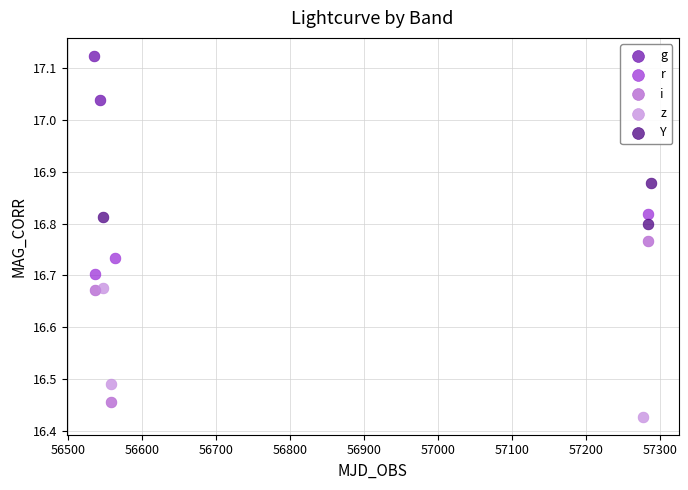

Which series contains the highest Y value?

g